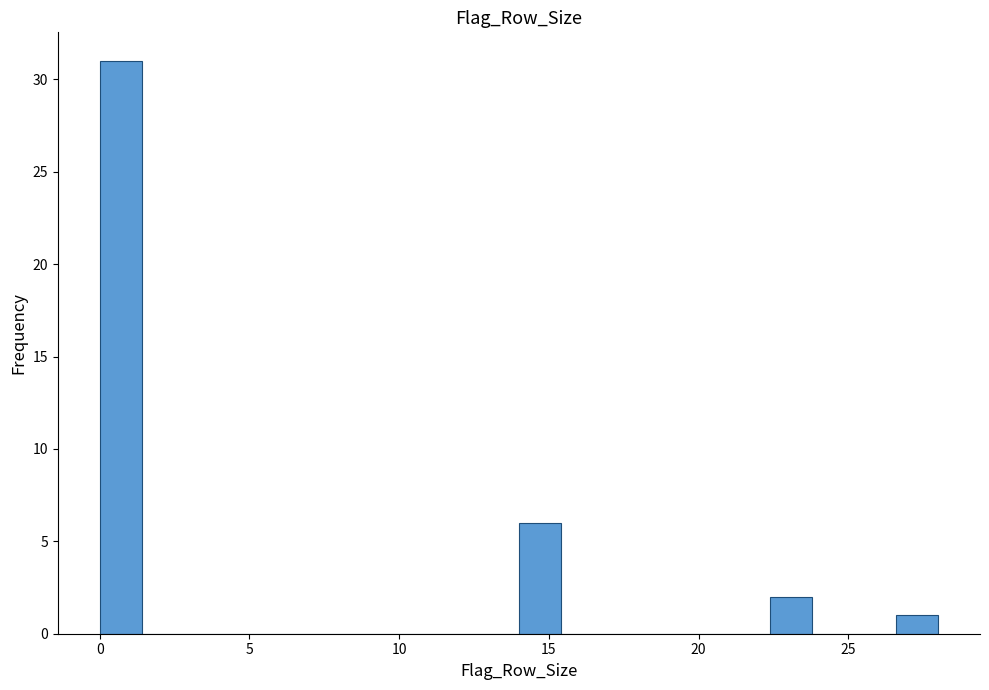

Around what value on the x-axis is the tallest bar? Give the approximate position of its centre, as read against the axis.

0.5